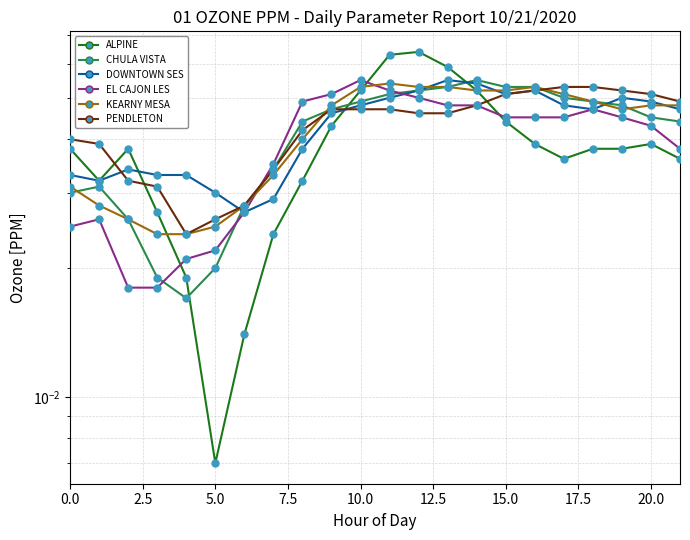

Which series has the largest total across all categories?

DOWNTOWN SES